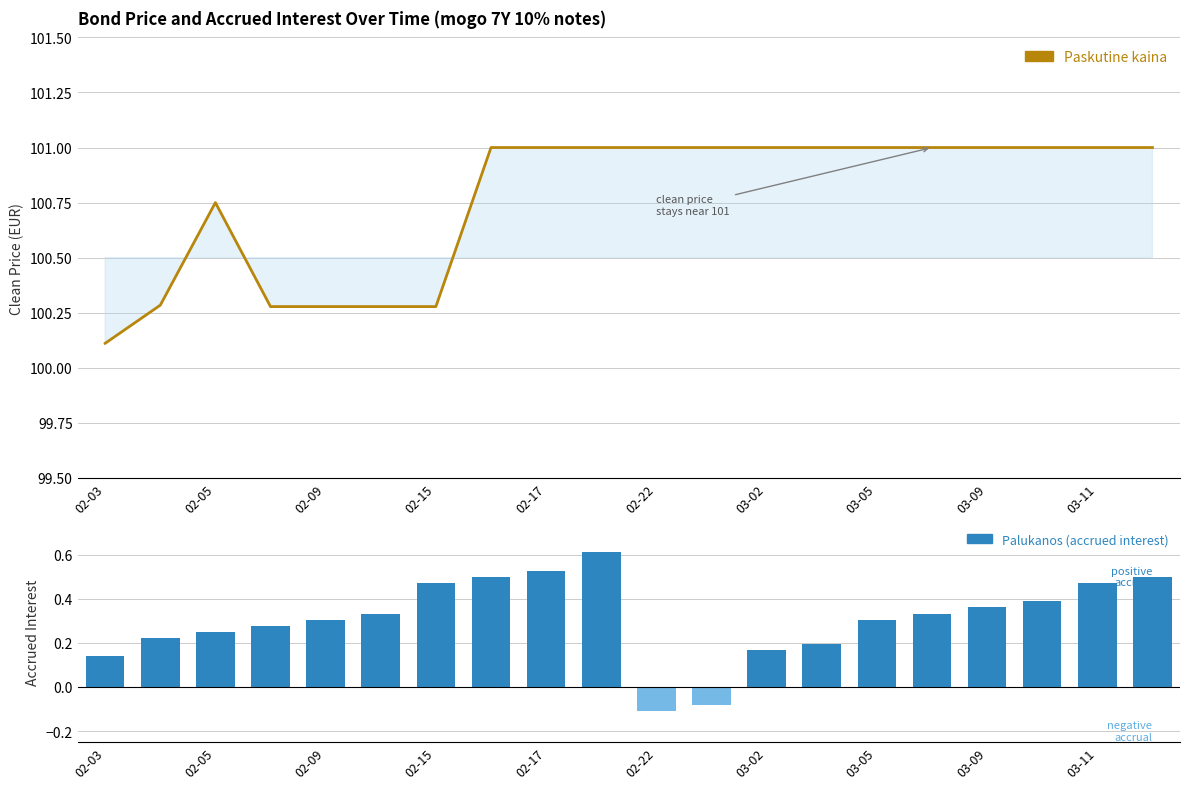

What are all the series names shown in the legend?

Paskutine kaina, Palukanos